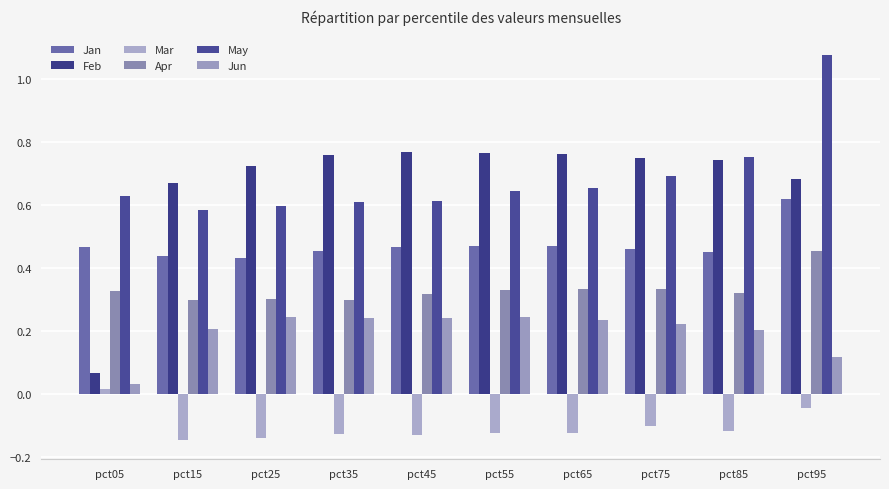

Reading right to left, list all the values displayed in this chart.

Jan: 0.6	0.5	0.5	0.5	0.5	0.5	0.5	0.4	0.4	0.5
Feb: 0.7	0.7	0.7	0.8	0.8	0.8	0.8	0.7	0.7	0.1
Mar: -0.0	-0.1	-0.1	-0.1	-0.1	-0.1	-0.1	-0.1	-0.1	0.0
Apr: 0.5	0.3	0.3	0.3	0.3	0.3	0.3	0.3	0.3	0.3
May: 1.1	0.8	0.7	0.7	0.6	0.6	0.6	0.6	0.6	0.6
Jun: 0.1	0.2	0.2	0.2	0.2	0.2	0.2	0.2	0.2	0.0